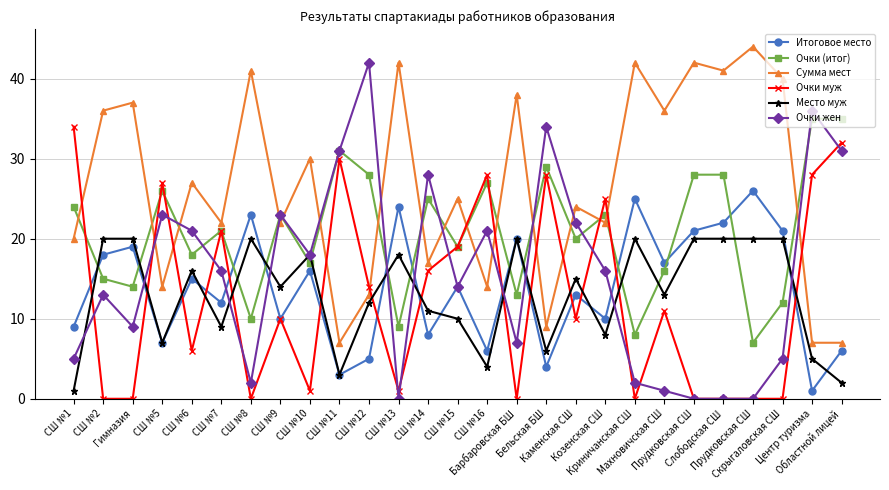

What is the value of the Очки (итог) point at the 14th from the left?

19